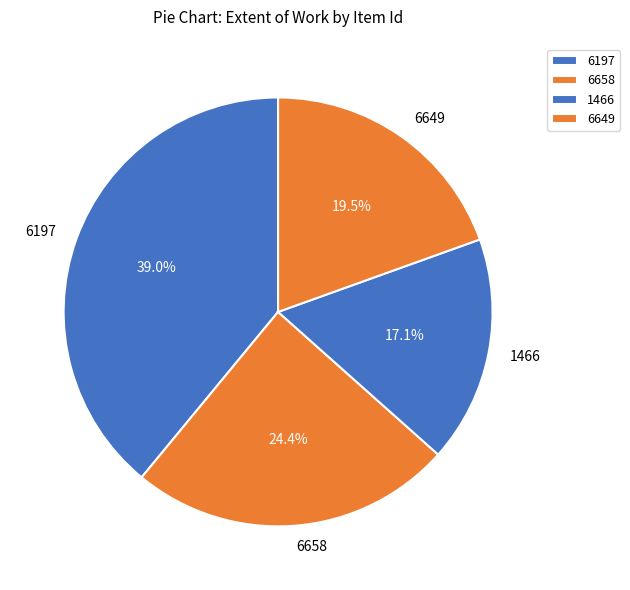

Approximately how many times larger is the value at 6658 compared to 6197?

0.6